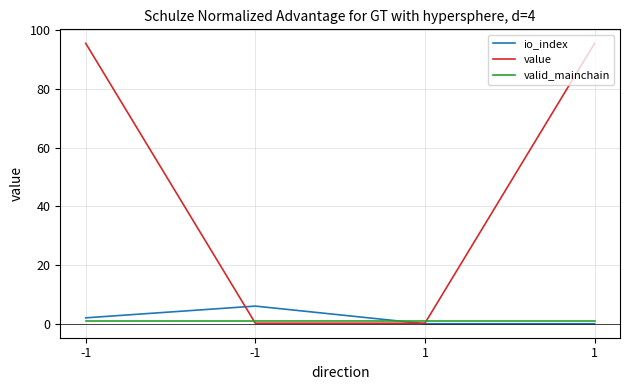

At which label does io_index reach its minimum?

1